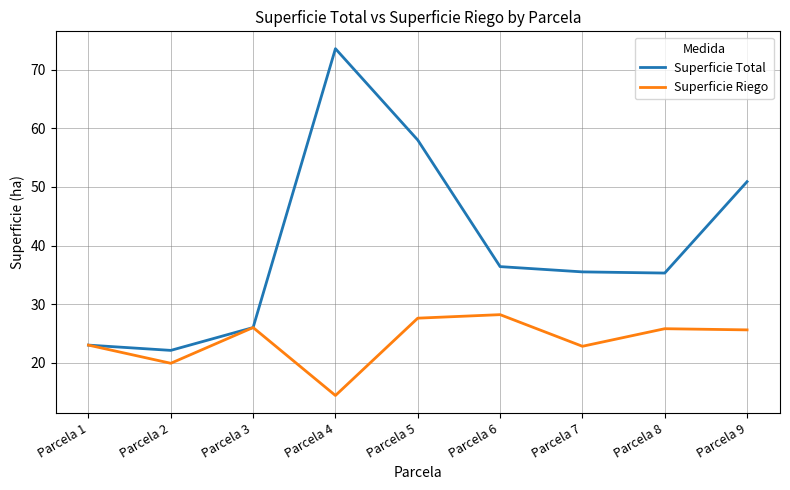

List the series in order of their peak value, highest first.

Superficie Total, Superficie Riego